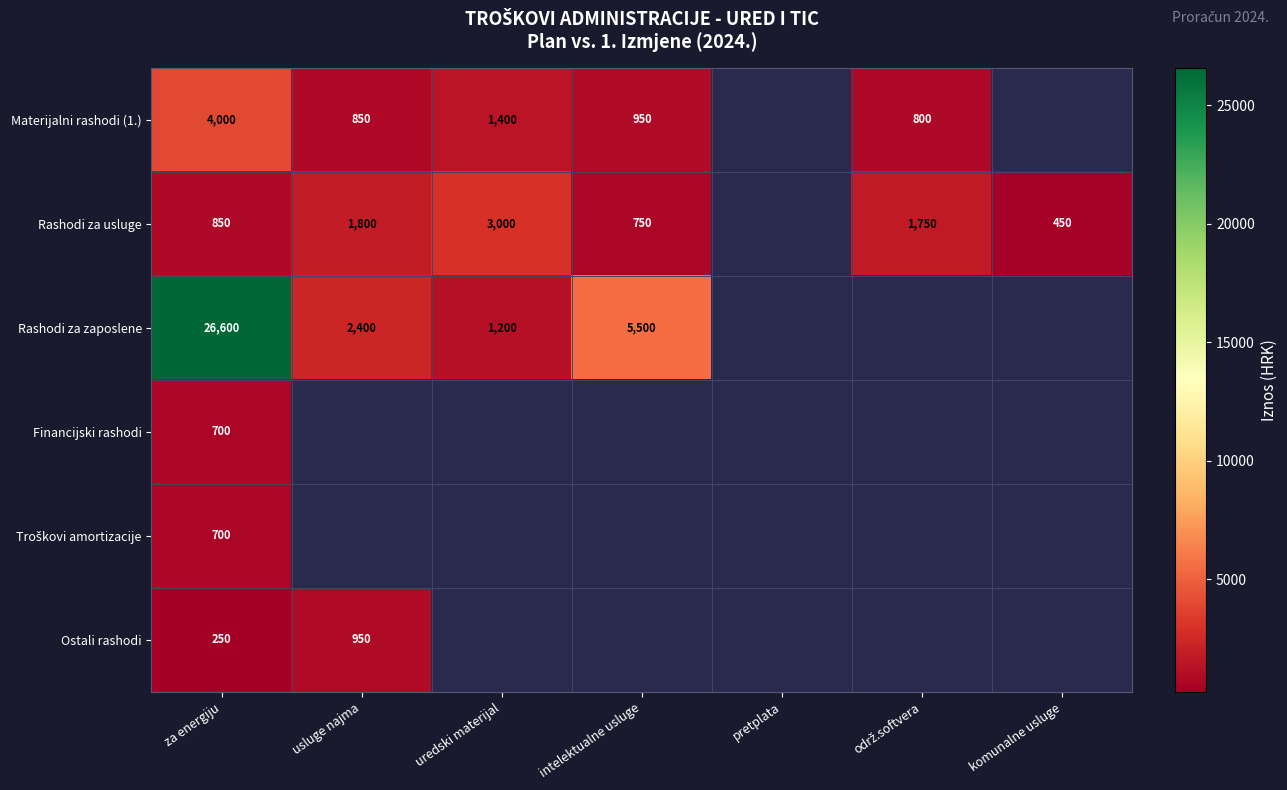

Is the value of Ostali rashodi at usluge najma greater than the value of Rashodi za usluge at uredski materijal?

No